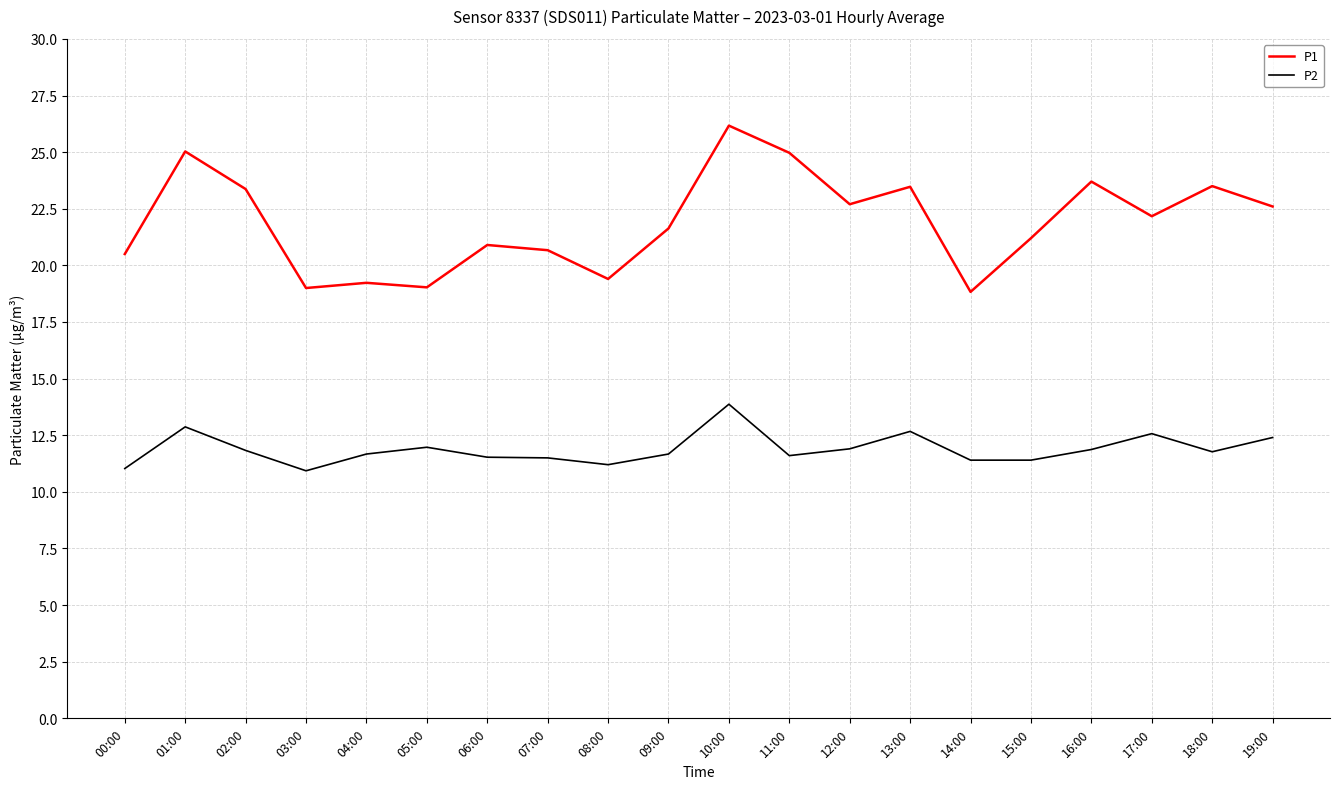

Count the number of data series in this chart.

2